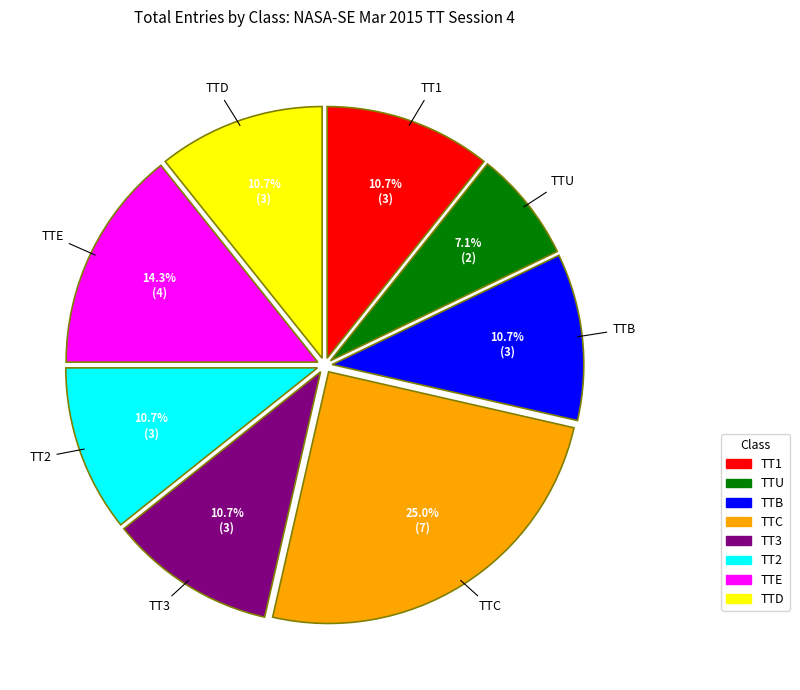

Combined, do TT2 and TTD account for over 50%?

No